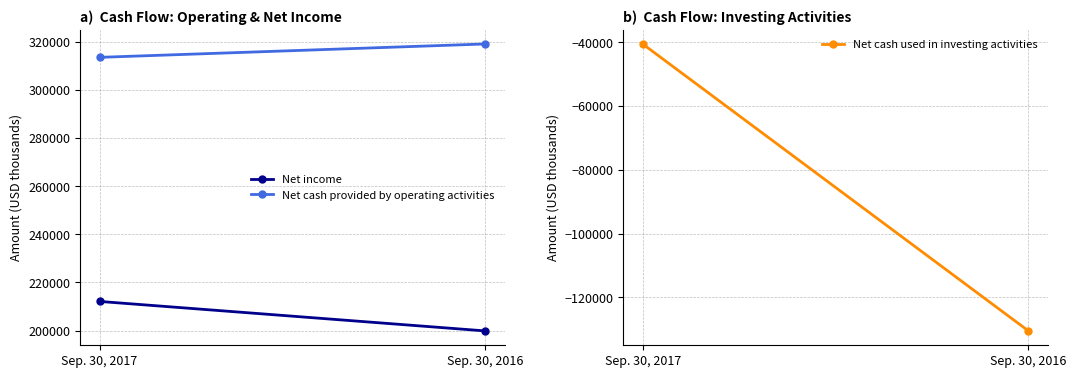

What is the minimum value for Net cash provided by operating activities?

313570